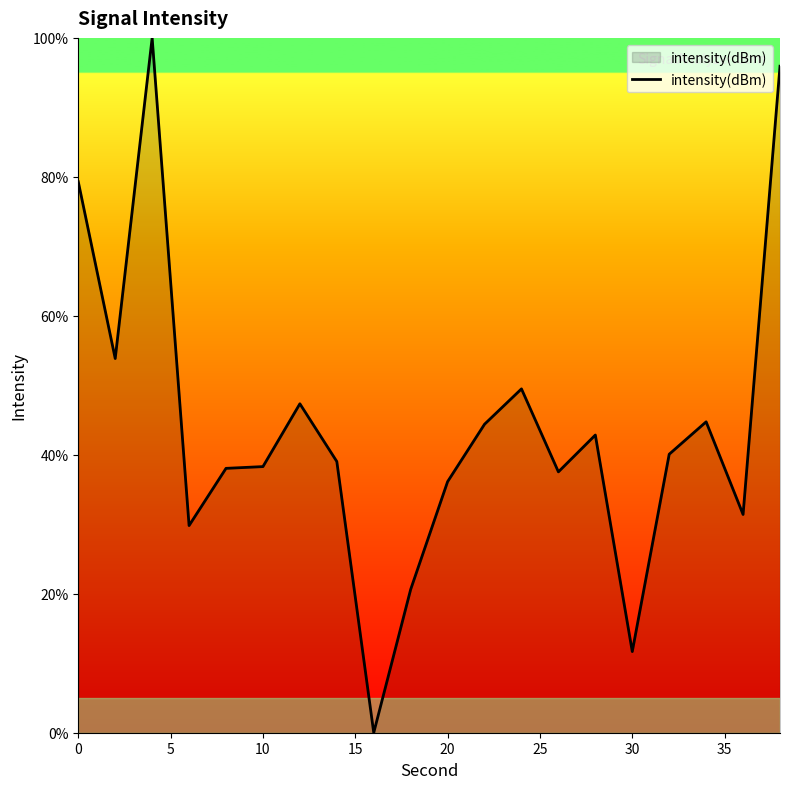

What is the difference between the maximum and minimum values?

100.0